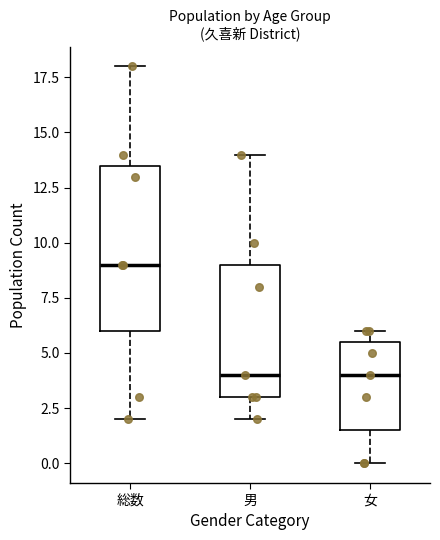

Where does the median line of the box for 総数 sit on the y-axis? The values are not printed on the chart, so give them approximately, as read against the axis.

9.0